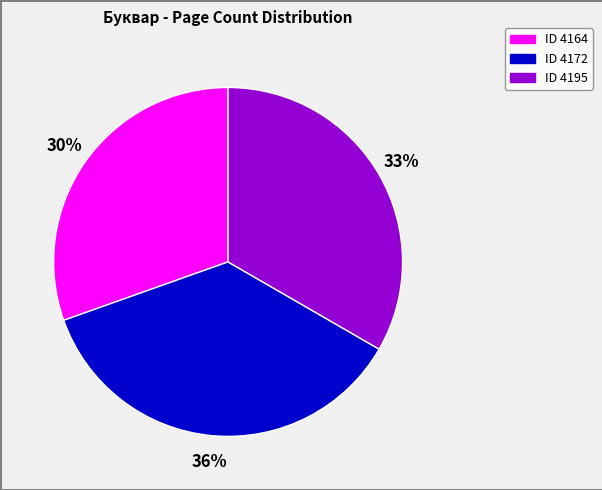

Is there a majority slice in this chart?

No